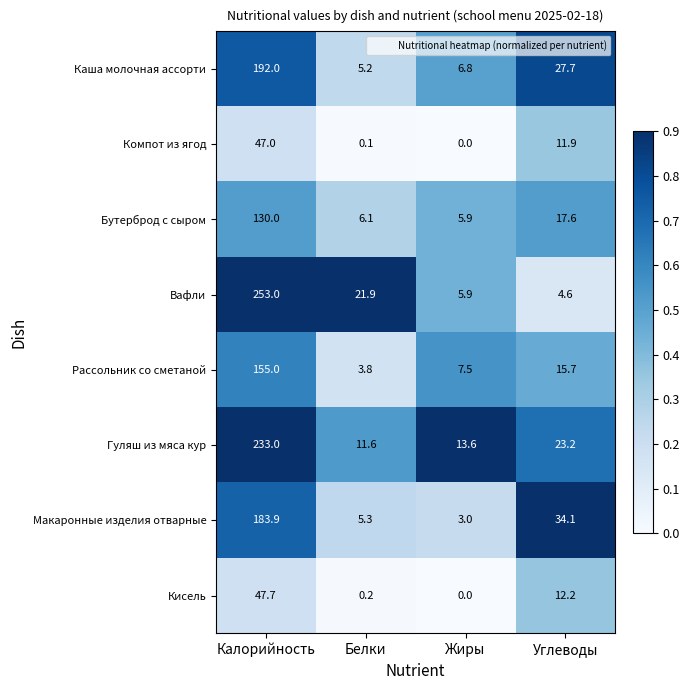

What is the sum of the Кисель values at Углеводы and Жиры?

12.2